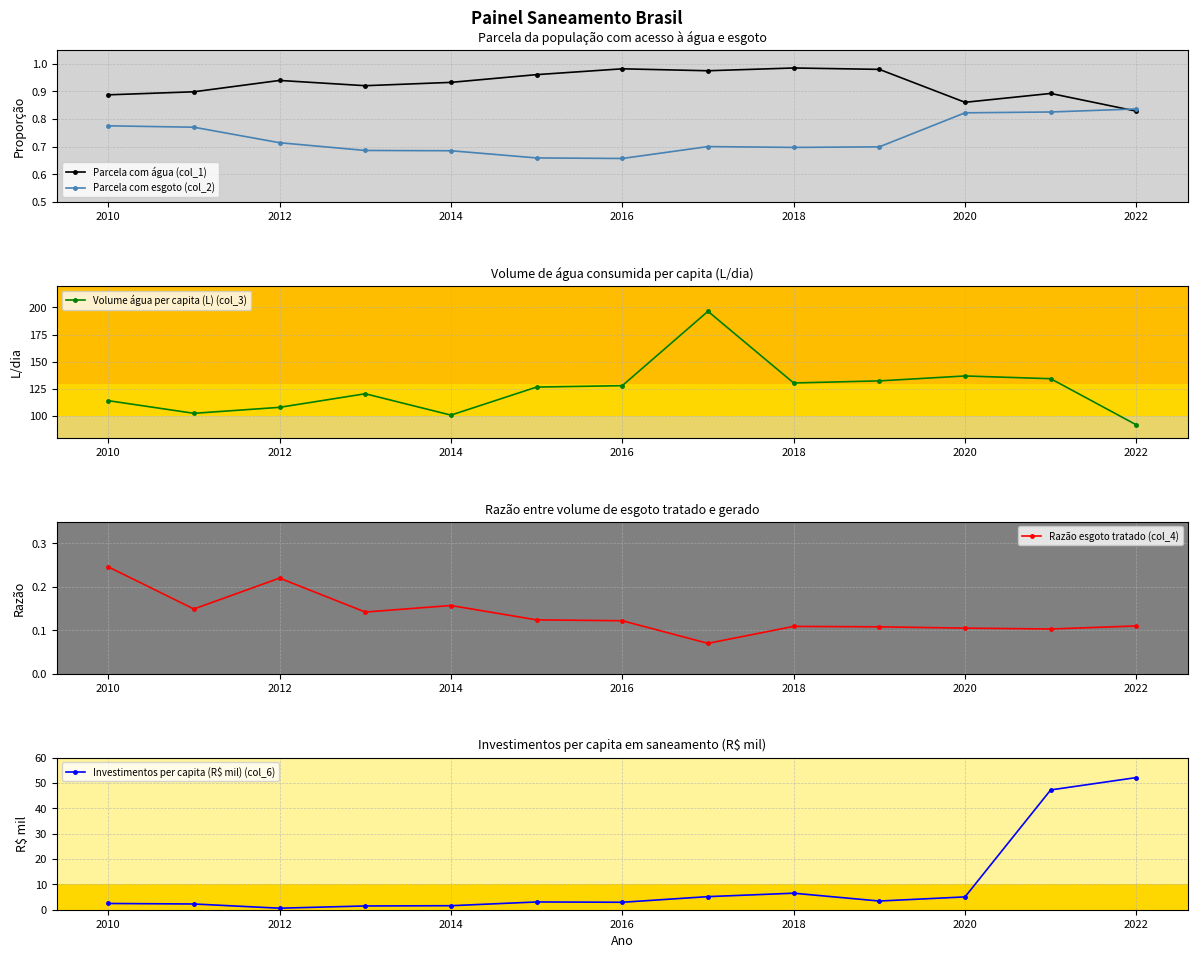

Which series has the largest total across all categories?

Volume água per capita (L) (col_3)